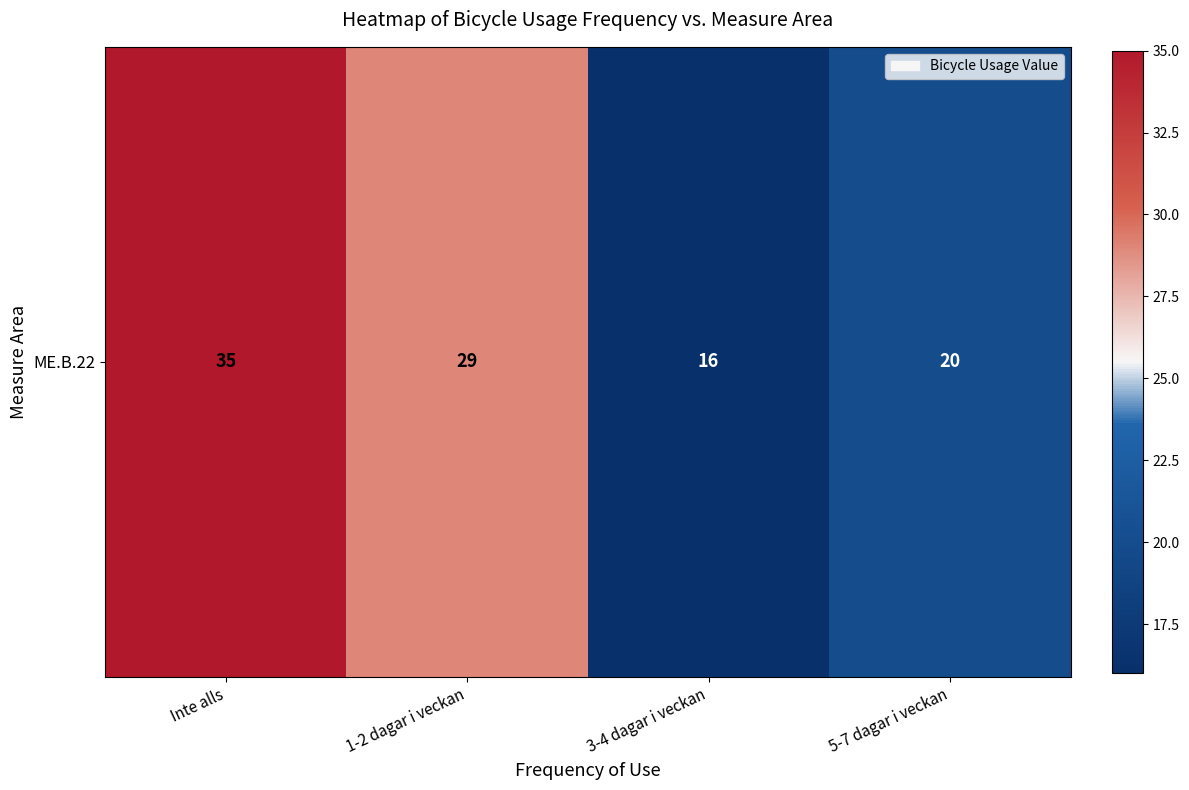

How many data points are less than 29?

2